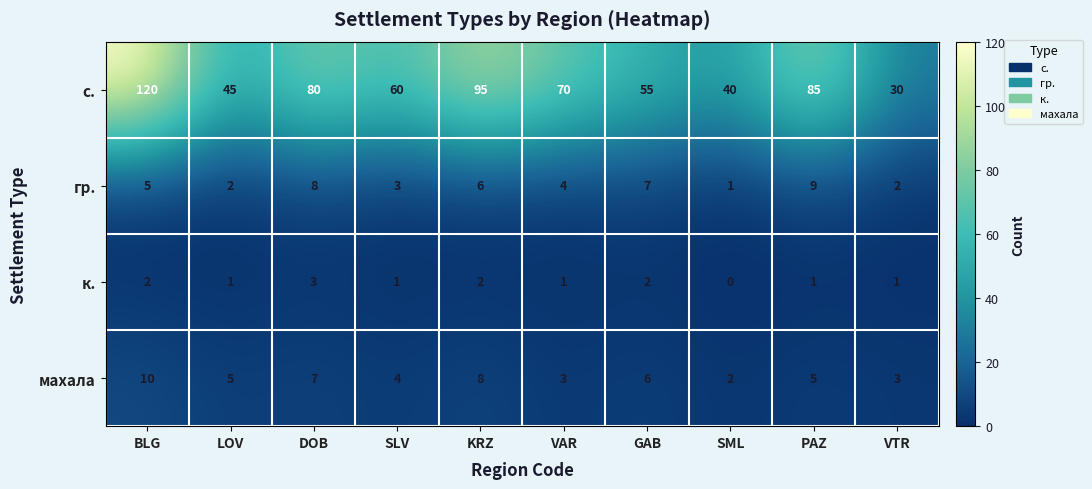

Where is гр. nearest to the value 5?

BLG